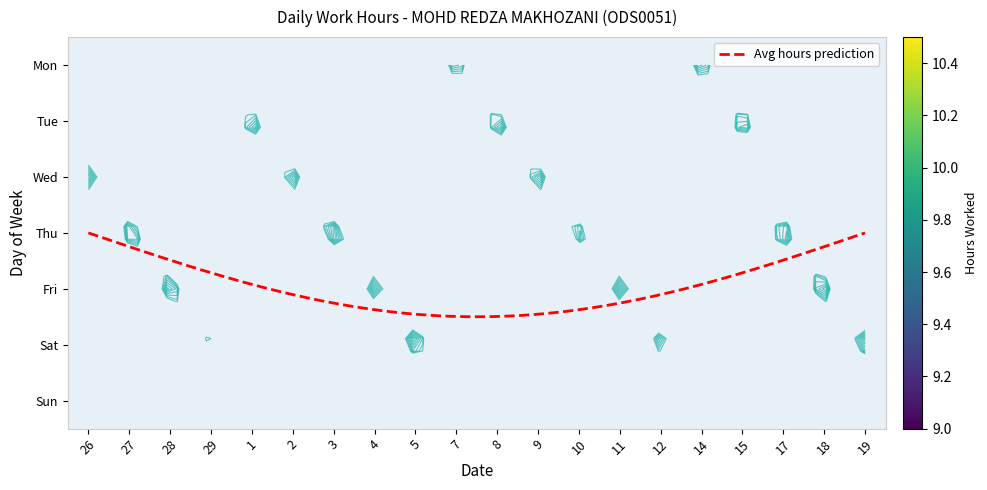

At how many categories does at least one series exceed 7?

6